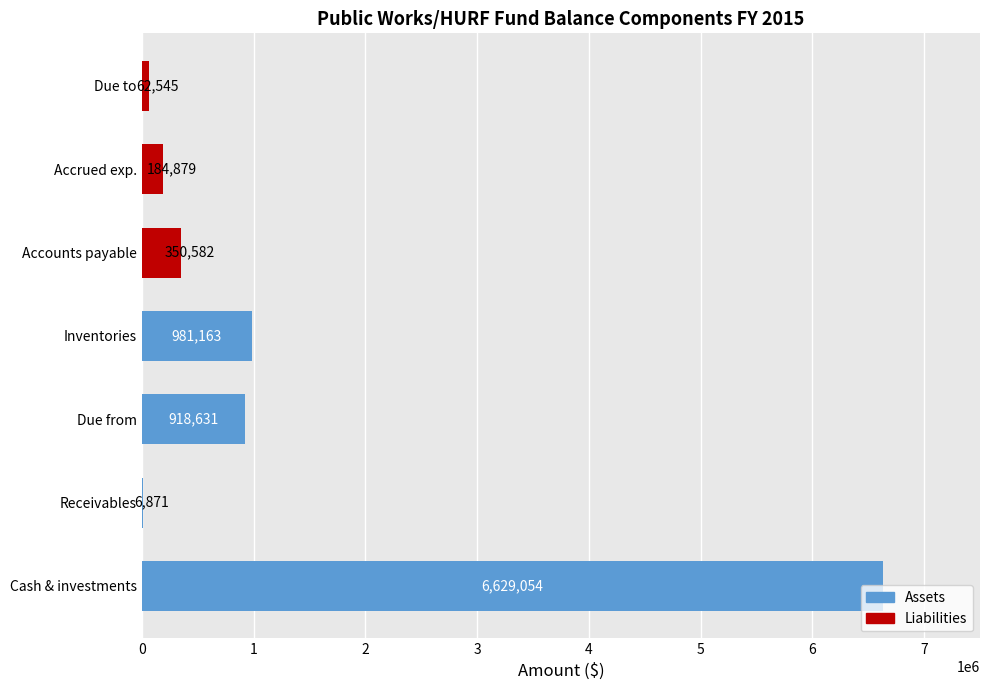

Is it true that the value at Inventories is 1607879?

False